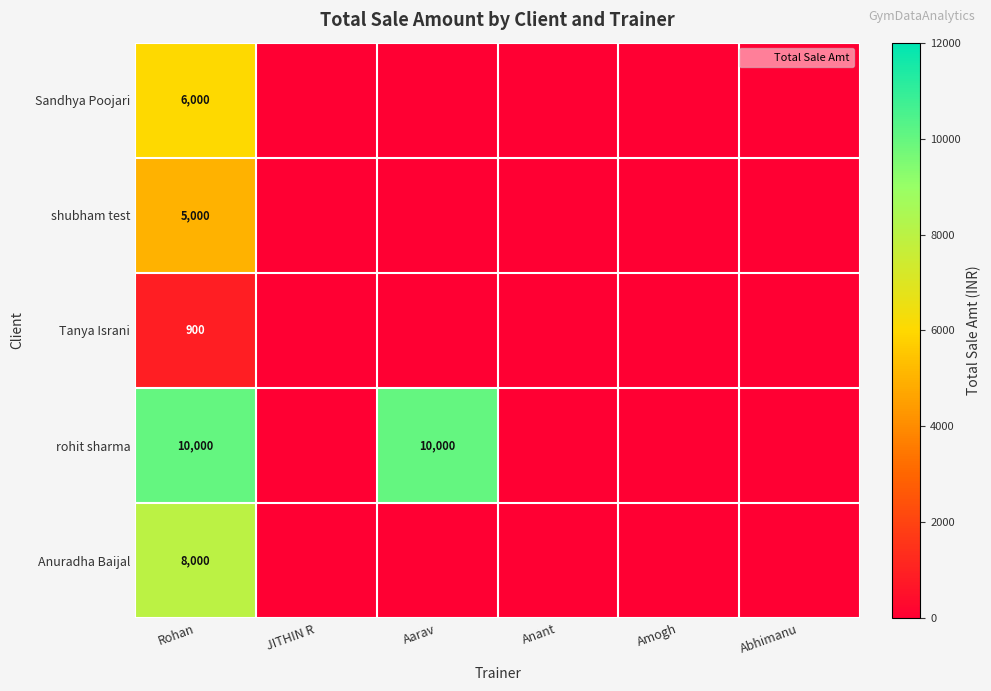

Which series has the largest total across all categories?

rohit sharma